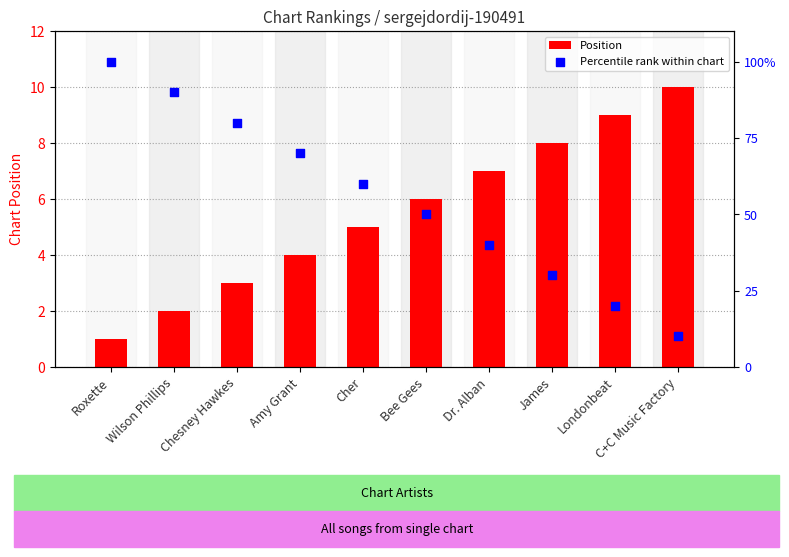

Which series has the largest total across all categories?

Percentile rank within chart